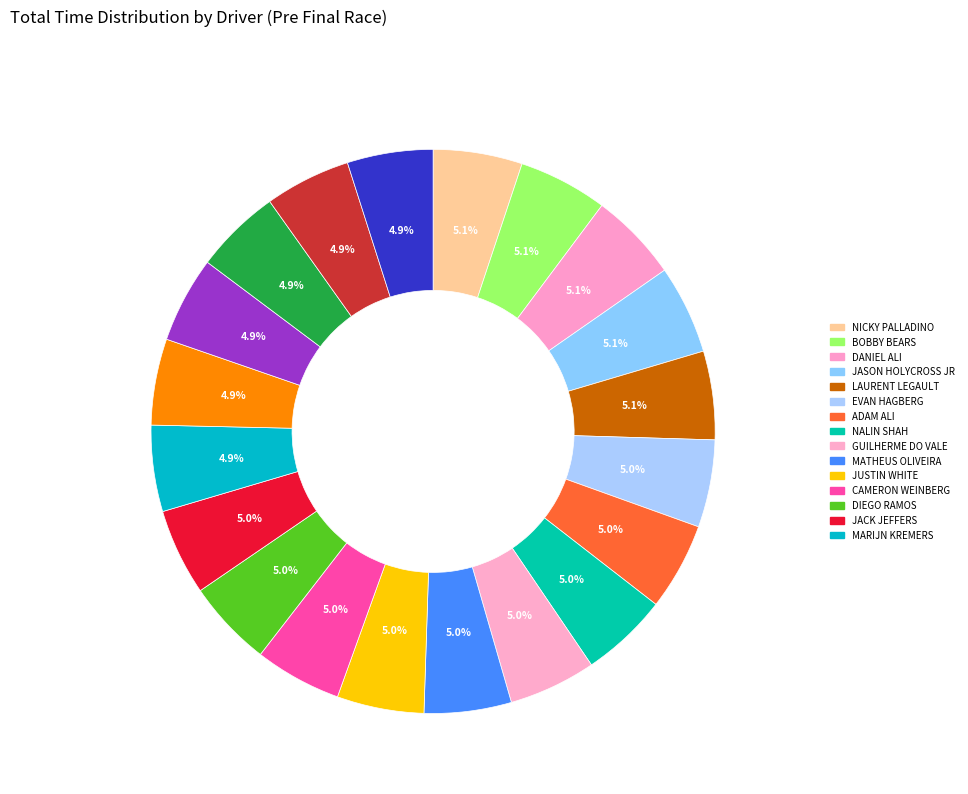

Count the number of slices in the pie.

20